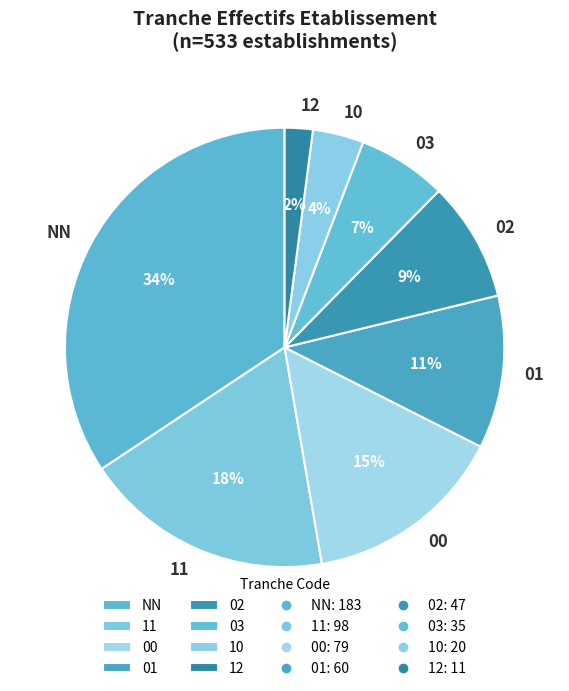

Do 00 and 11 together represent more than half of the pie?

No